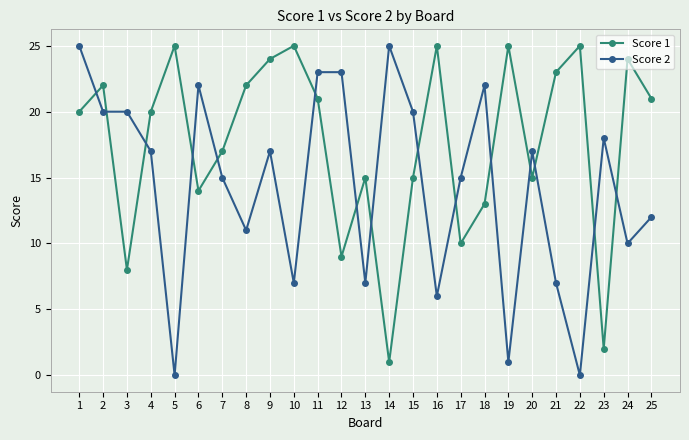

Reading left to right, list all the values displayed in this chart.

Score 1: 1=20	2=22	3=8	4=20	5=25	6=14	7=17	8=22	9=24	10=25	11=21	12=9	13=15	14=1	15=15	16=25	17=10	18=13	19=25	20=15	21=23	22=25	23=2	24=24	25=21
Score 2: 1=25	2=20	3=20	4=17	5=0	6=22	7=15	8=11	9=17	10=7	11=23	12=23	13=7	14=25	15=20	16=6	17=15	18=22	19=1	20=17	21=7	22=0	23=18	24=10	25=12